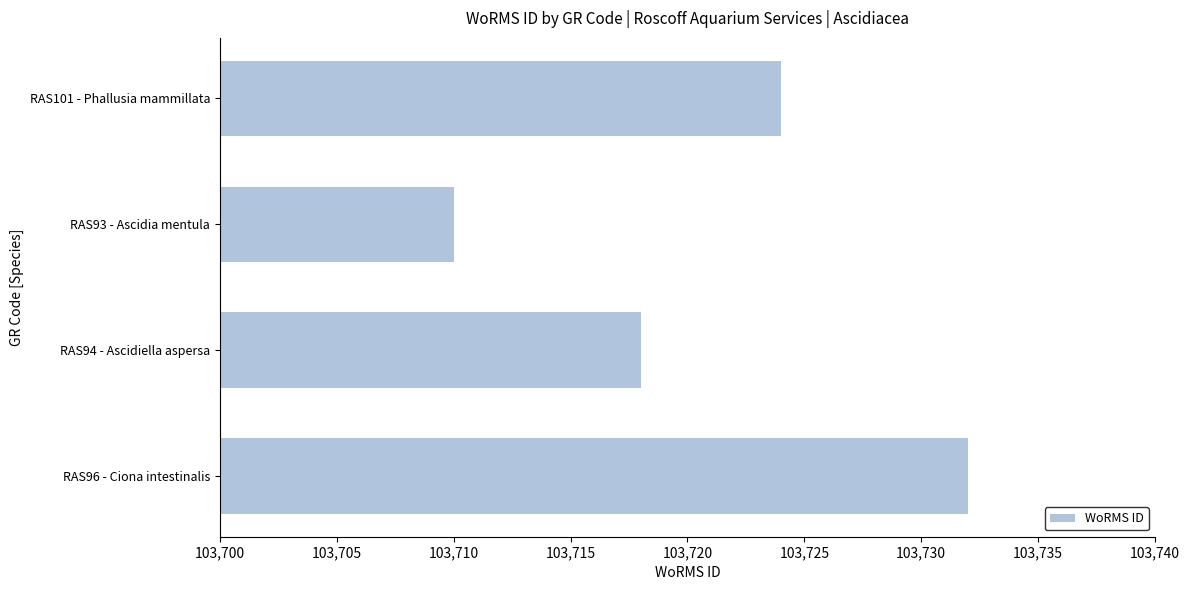

What is the label of the 3rd bar from the bottom?

RAS93 - Ascidia mentula